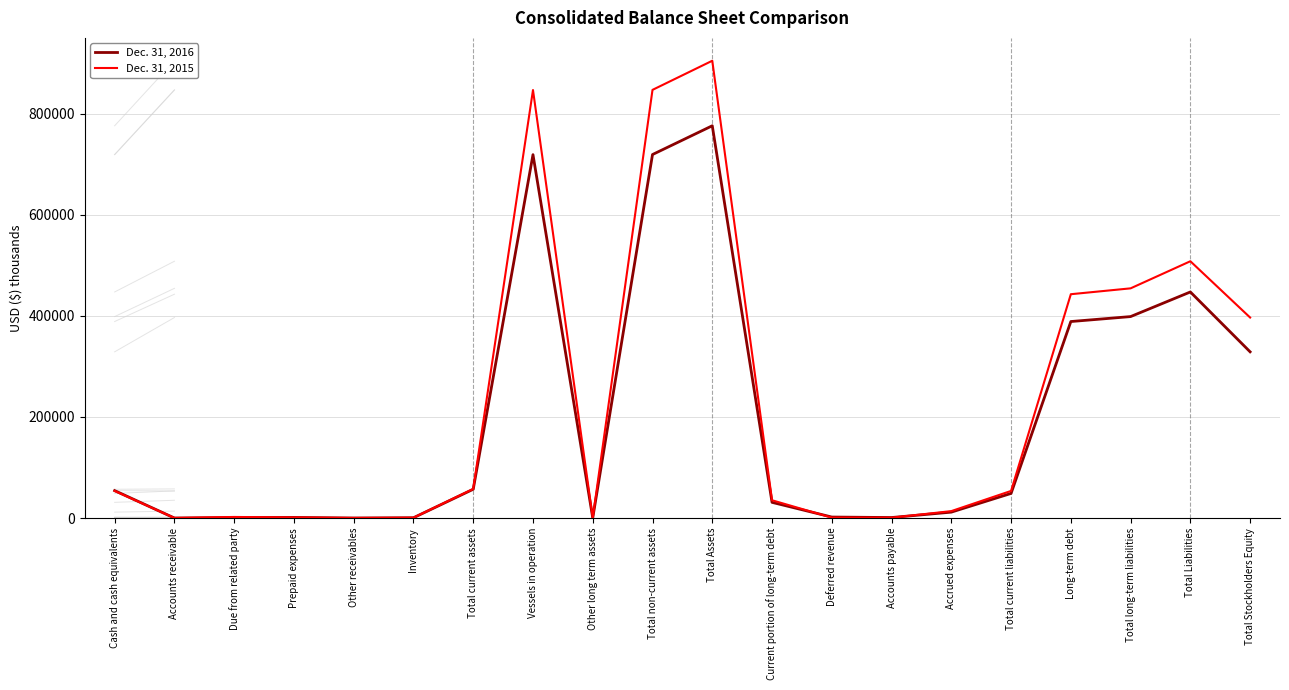

What is the difference between the maximum and second lowest values in the Dec. 31, 2015 series?

904802